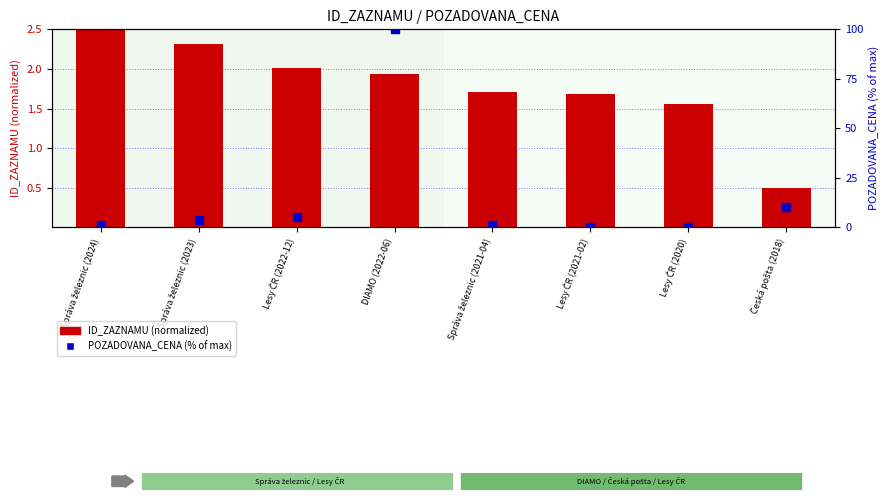

Is the value of POZADOVANA_CENA (%) at Lesy ČR (2020) greater than the value of ID_ZAZNAMU (normalized) at Lesy ČR (2020)?

No